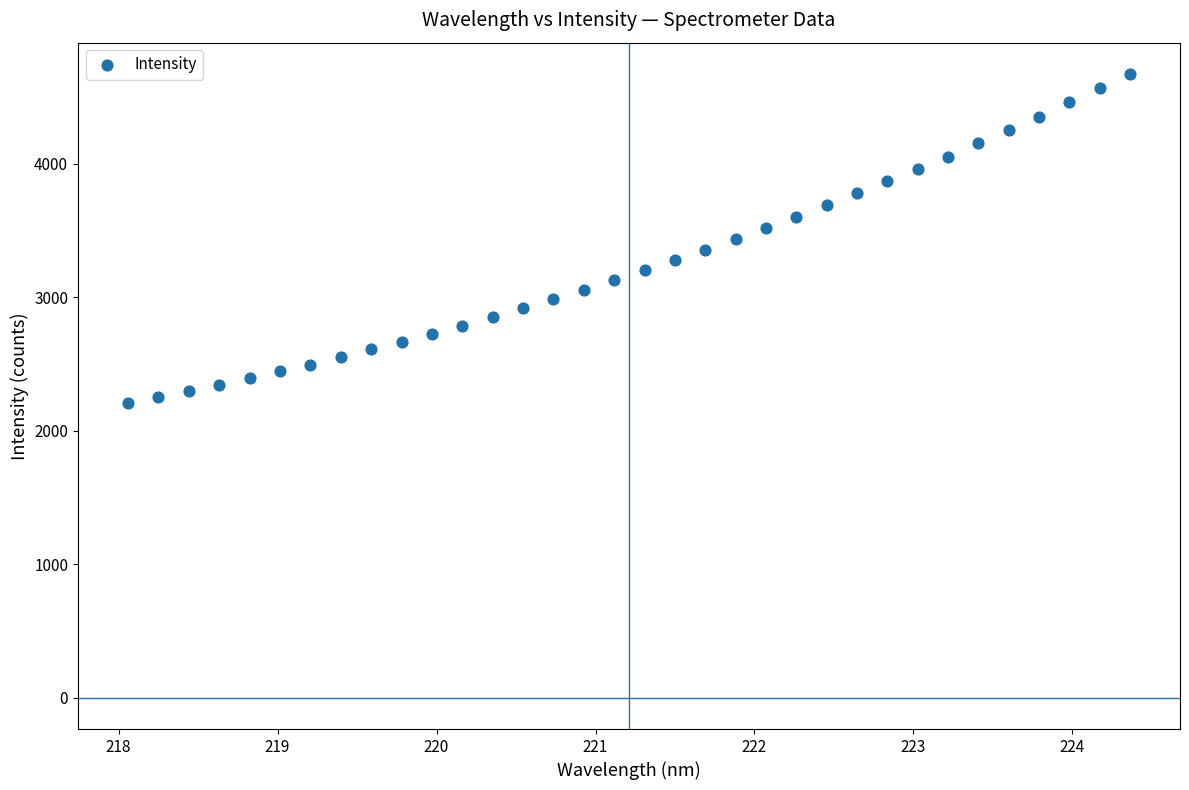

What is the range of X values (max minus min)?

6.3